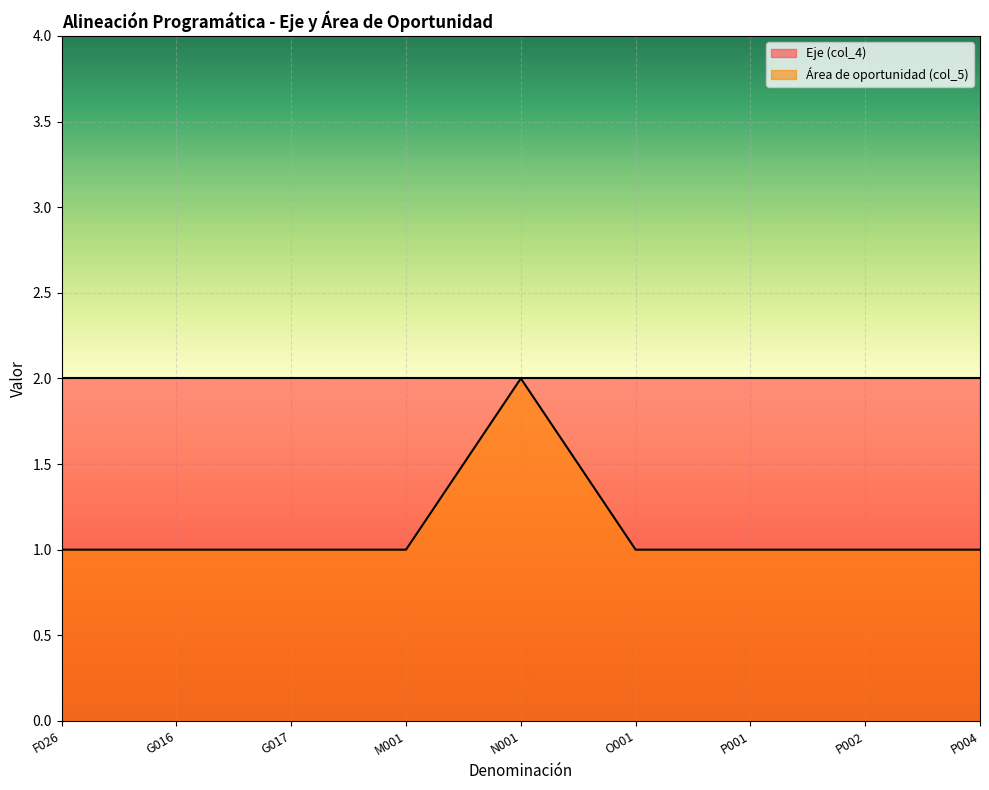

Reading left to right, list all the values displayed in this chart.

1	1	1	1	2	1	1	1	1